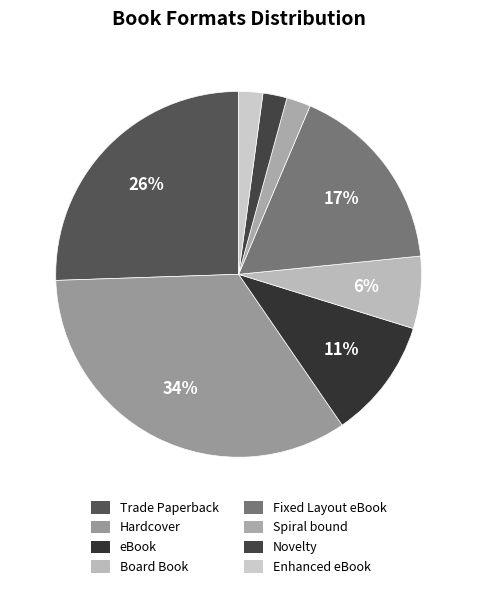

True or false: Board Book accounts for 6% of the total.

True